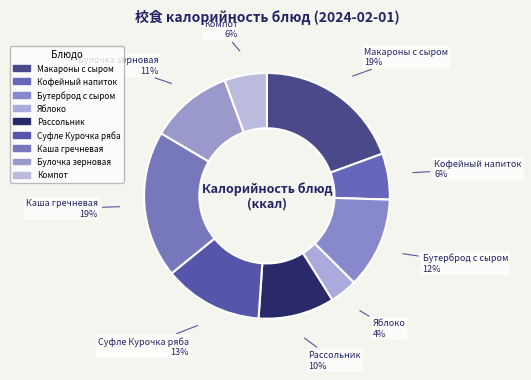

Approximately how many times larger is the value at Яблоко compared to Каша гречневая?

0.2